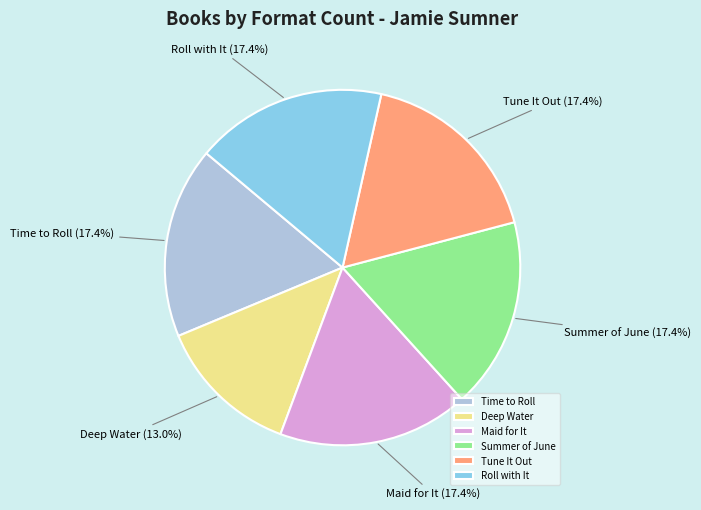

To the nearest percent, what is the average slice percentage?

17%